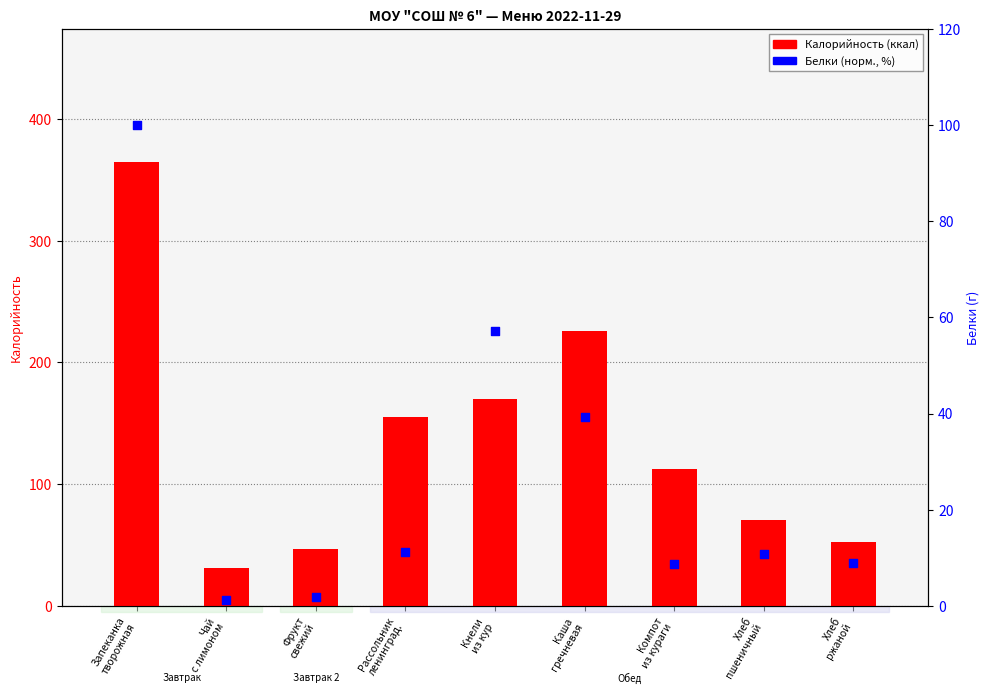

What are all the series names shown in the legend?

Калорийность, Белки (норм.)